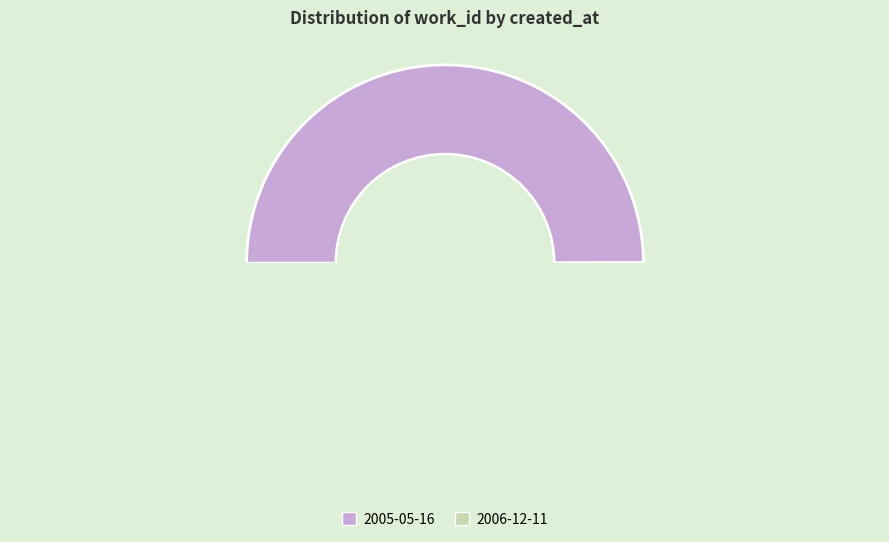

Is there any slice that represents more than half of the pie?

Yes